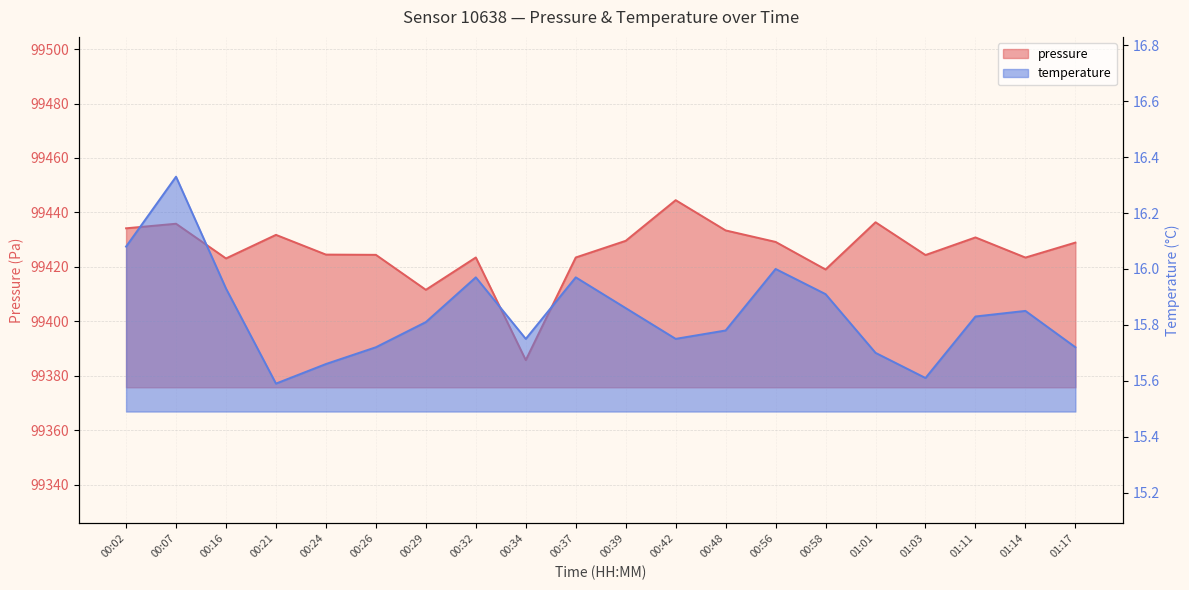

Where is the first local maximum for pressure?

00:07